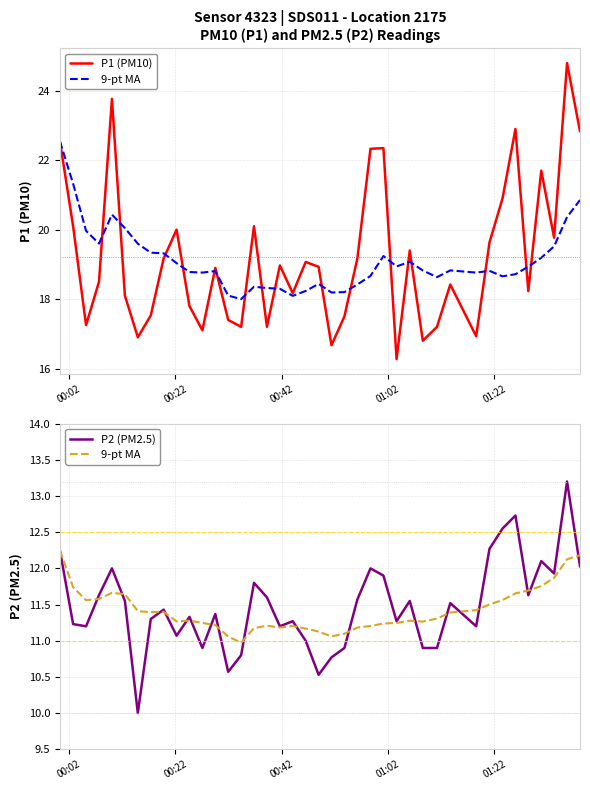

True or false: P1 (PM10) and P2 (PM2.5) cross at least once.

False